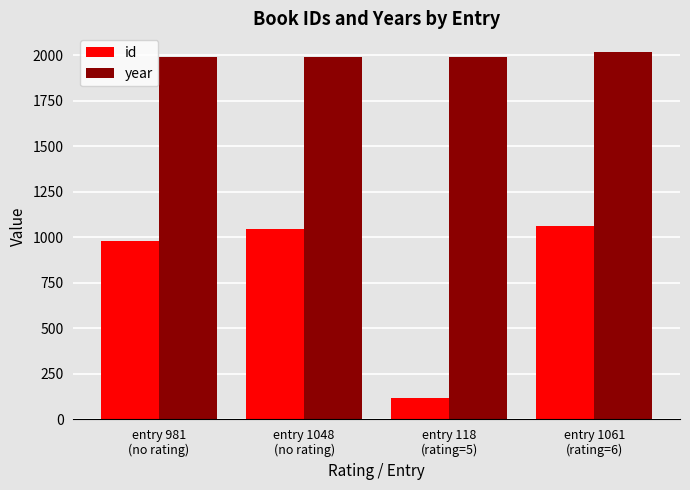

The year series shows 2019 at entry 1061
(rating=6). True or false?

True